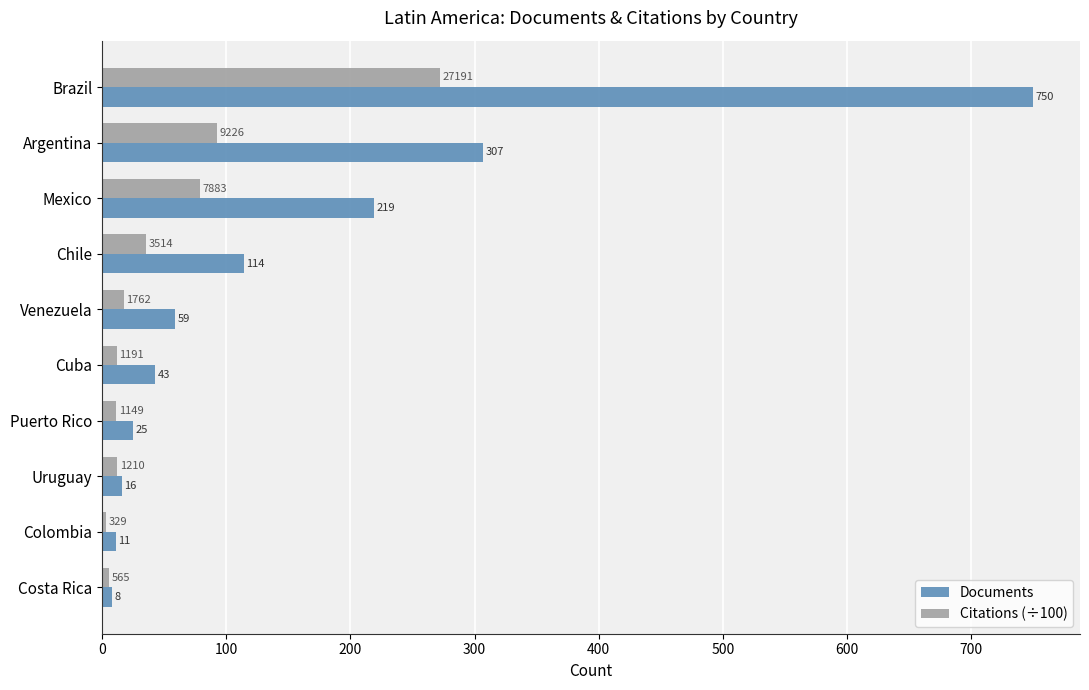

What is the difference between the Documents values at Uruguay and Argentina?

291.0